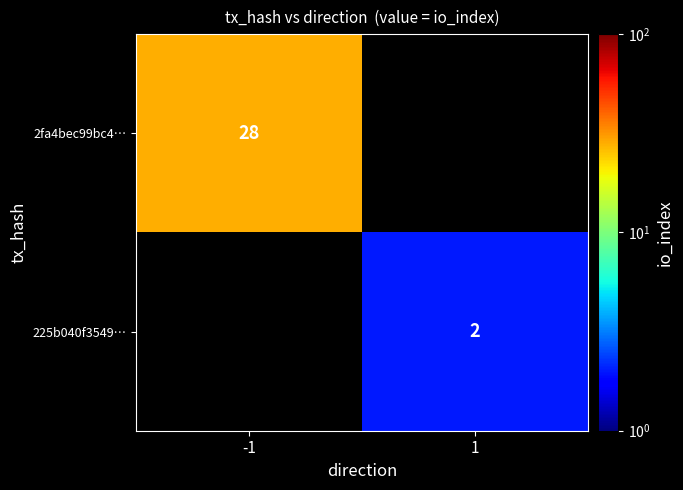

How many distinct data groups are displayed?

2